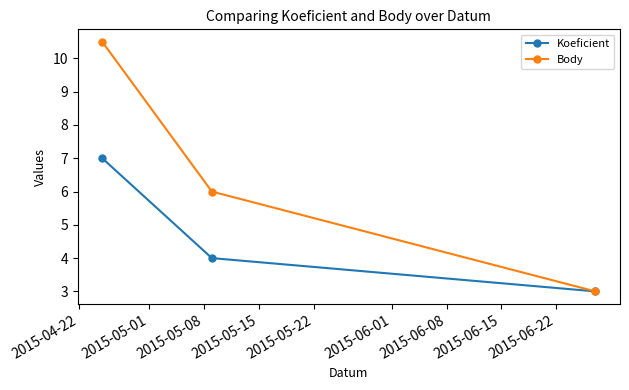

Which series has the largest range (max minus min)?

Body